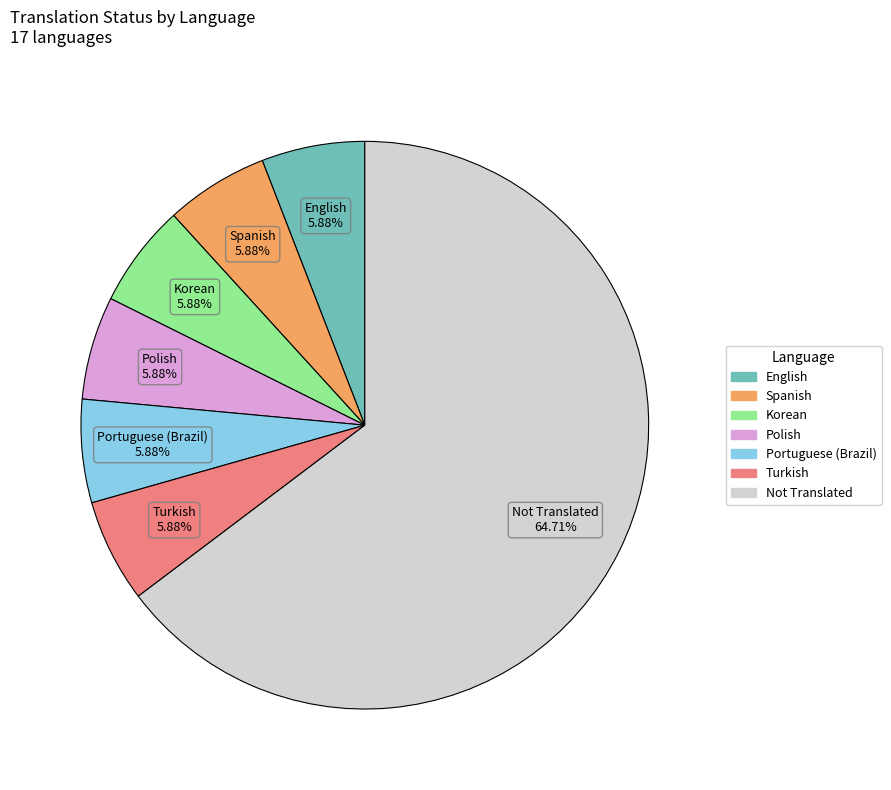

Is there a majority slice in this chart?

Yes